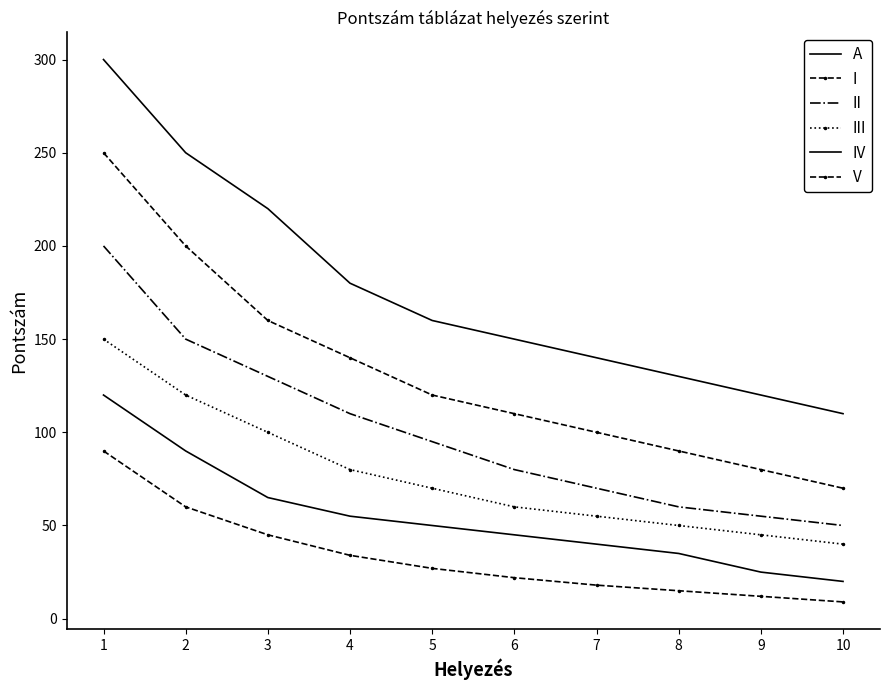

True or false: I and A cross at least once.

False